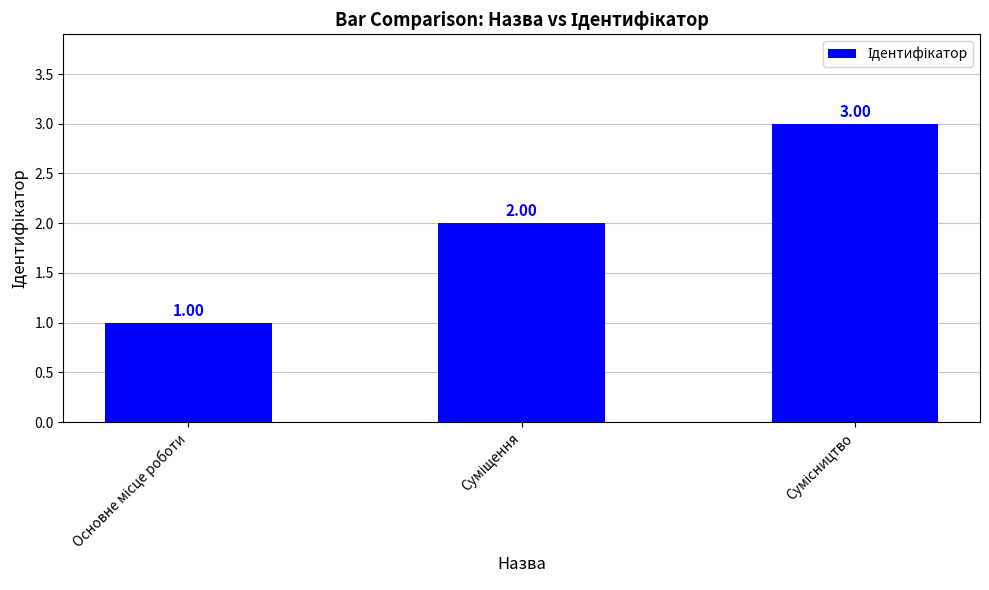

Count the number of data series in this chart.

1